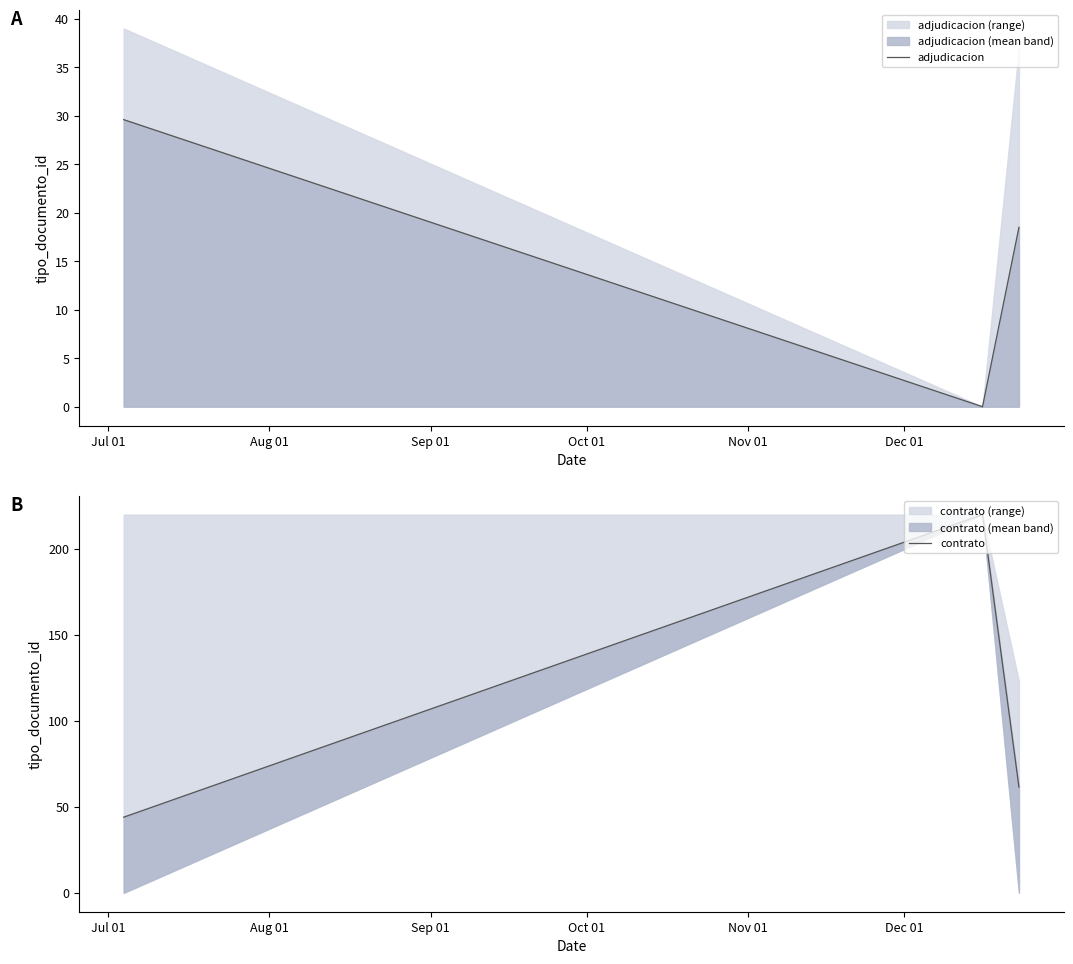

What are all the series names shown in the legend?

adjudicacion, contrato